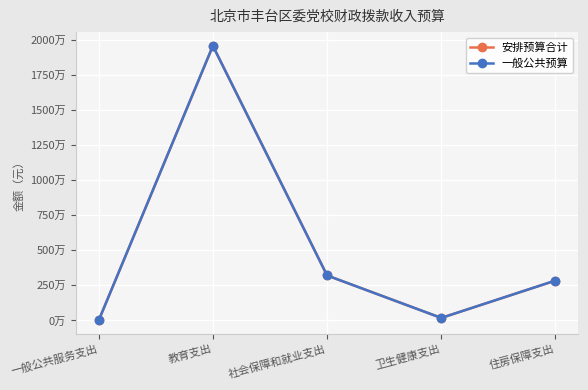

Is this an area chart (filled region under the line)?

No